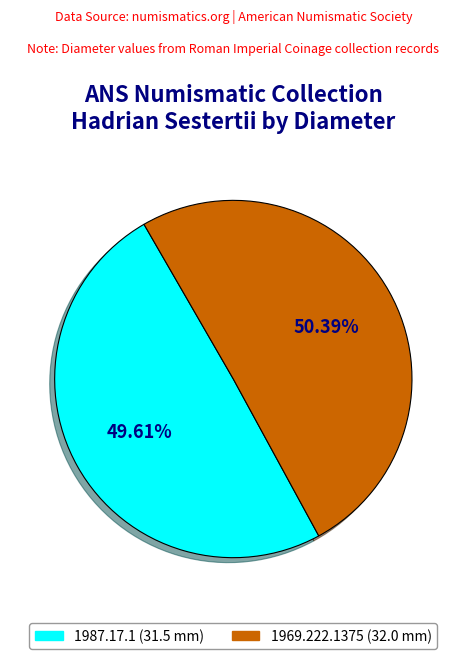

What percentage is the 1969.222.1375 (32.0 mm) slice, to the nearest percent?

50%